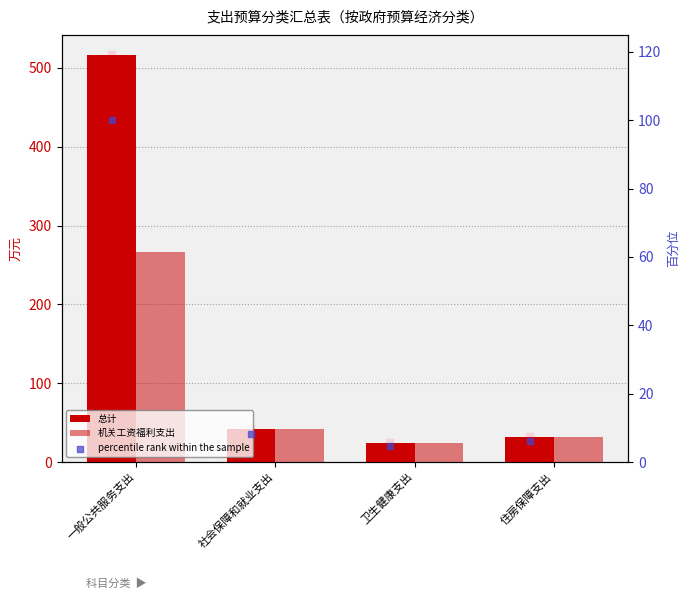

Is the value of percentile rank within the sample at 社会保障和就业支出 greater than the value of 机关工资福利支出 at 一般公共服务支出?

No